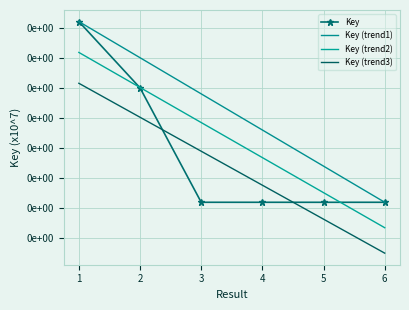

How many lines are shown in the chart?

4